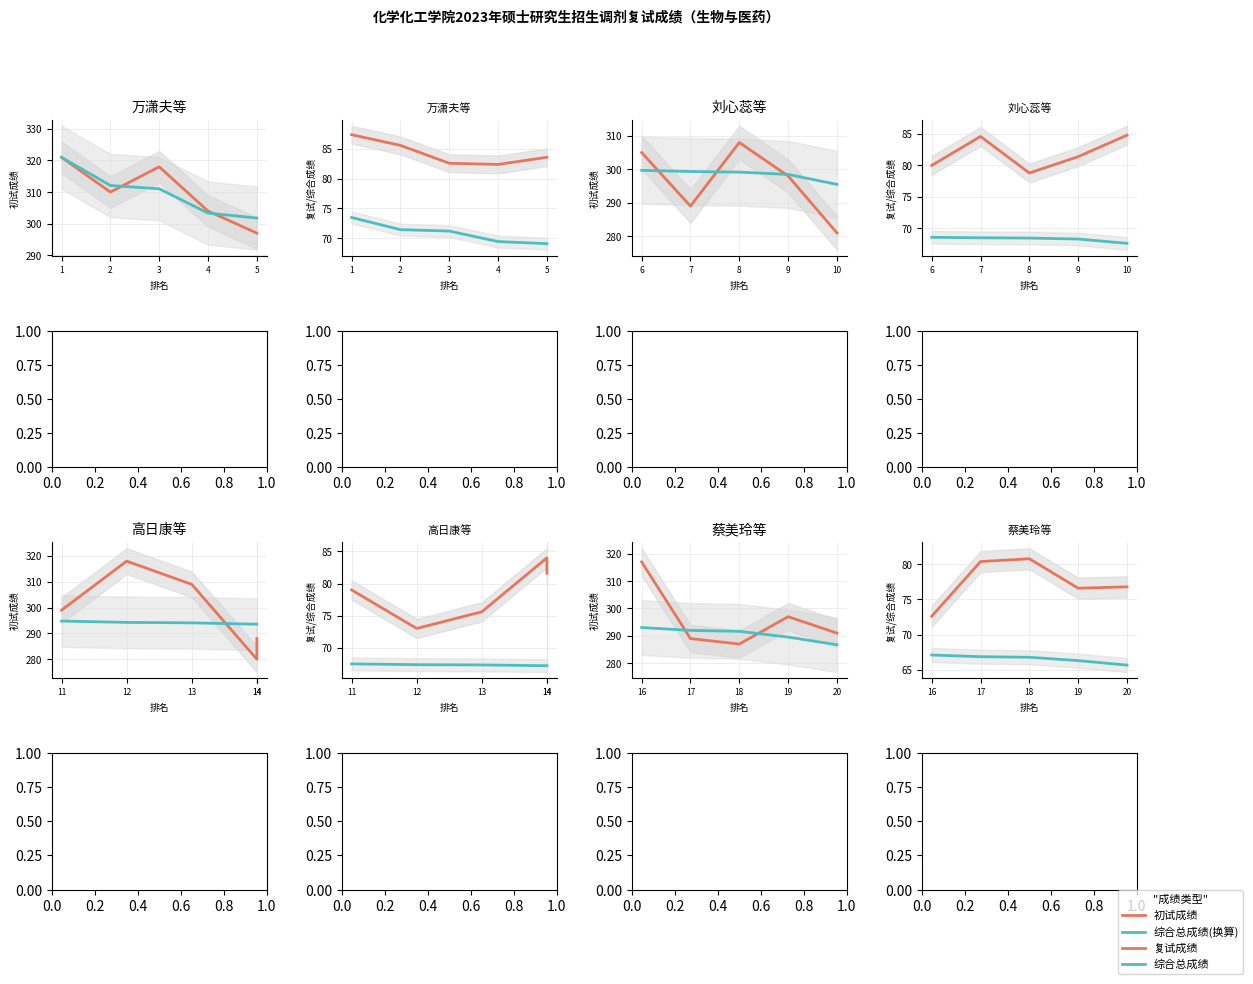

True or false: 复试成绩 and 综合总成绩 cross at least once.

False